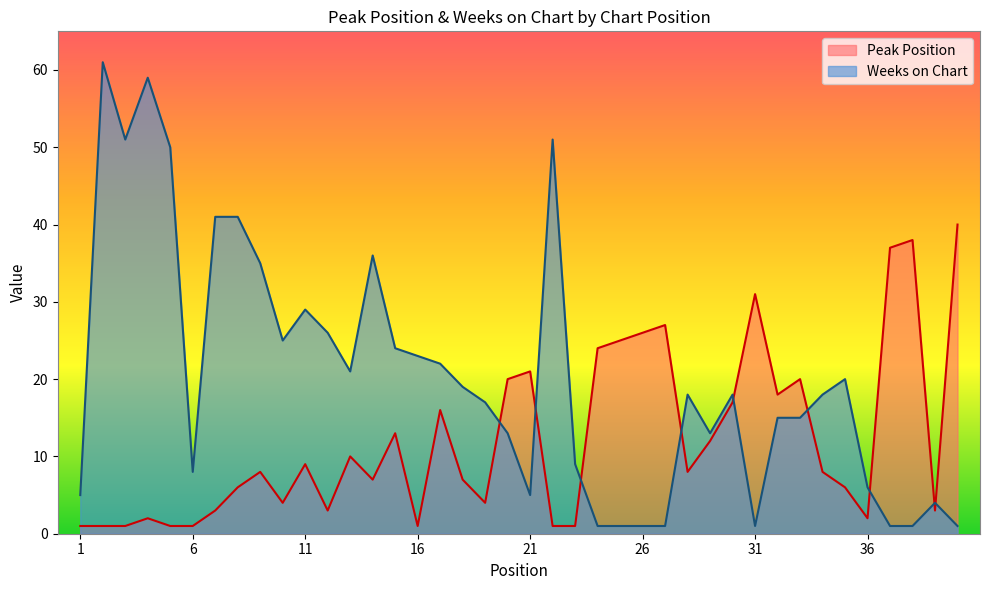

Is it true that Peak Position equals 0 at 1?

False